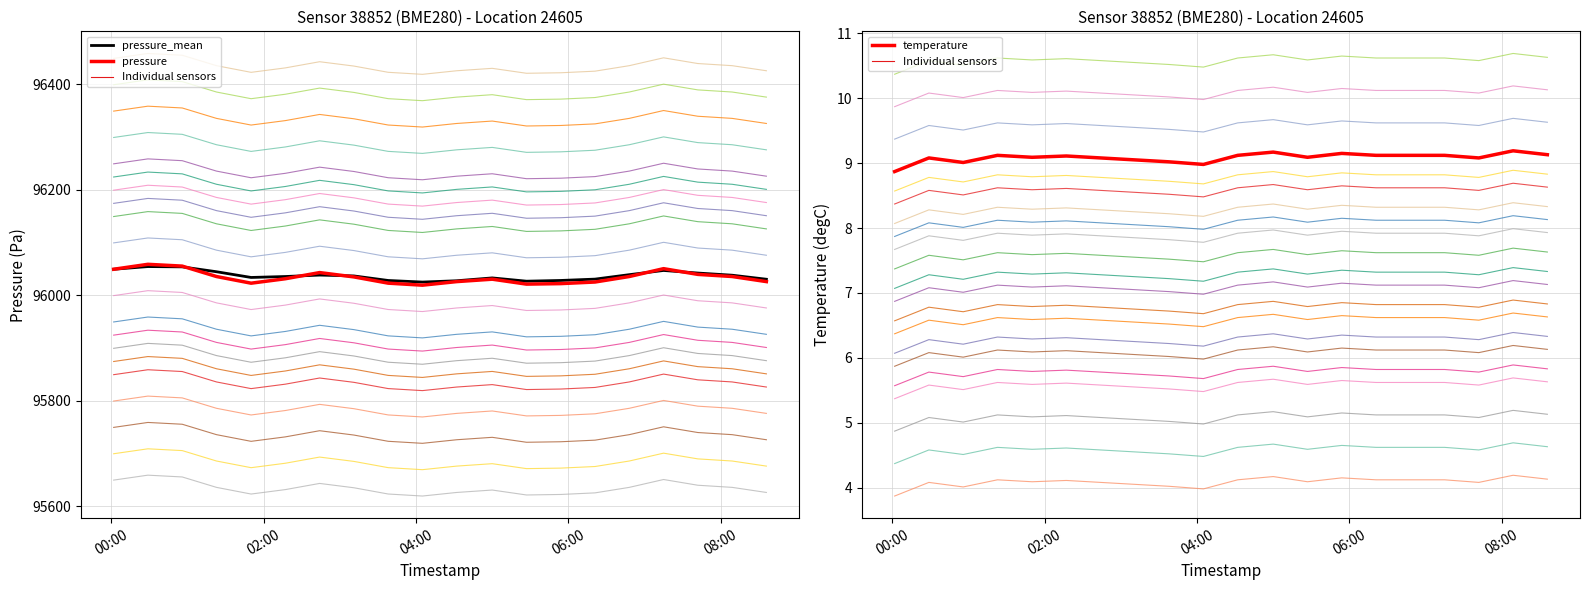

What is the difference between the maximum and second lowest values in the pressure series?

37.6